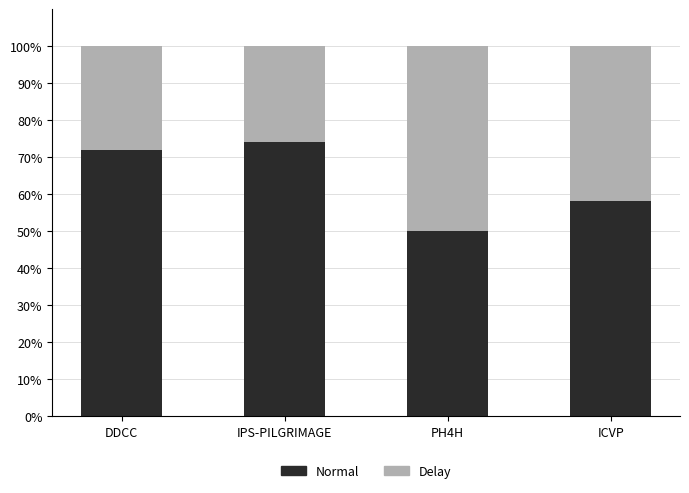

The value of Normal at PH4H is 50. True or false?

True